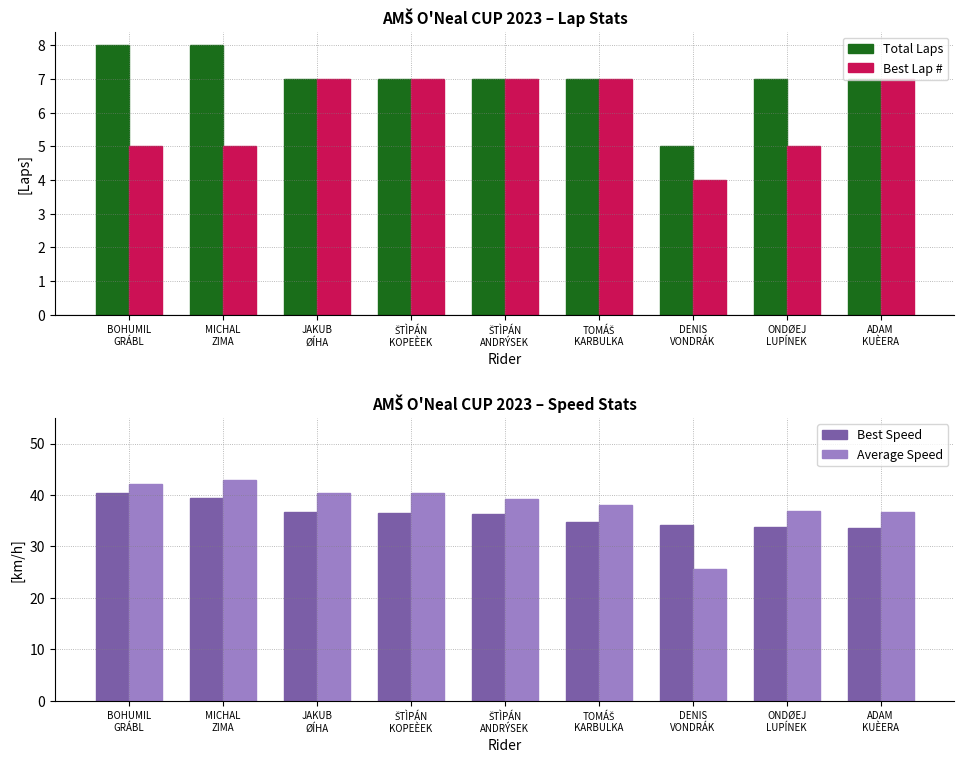

What is the difference between the second highest and minimum values in the Total Laps series?

3